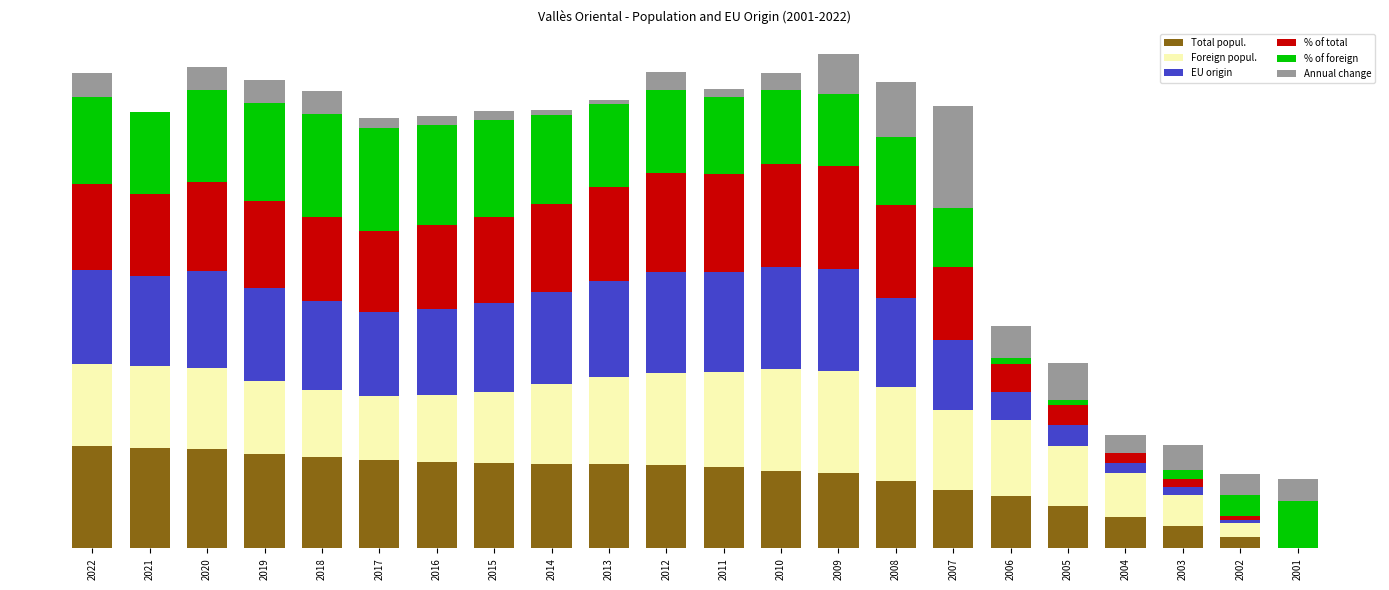

What is the total value across all series at 2006?

216.3